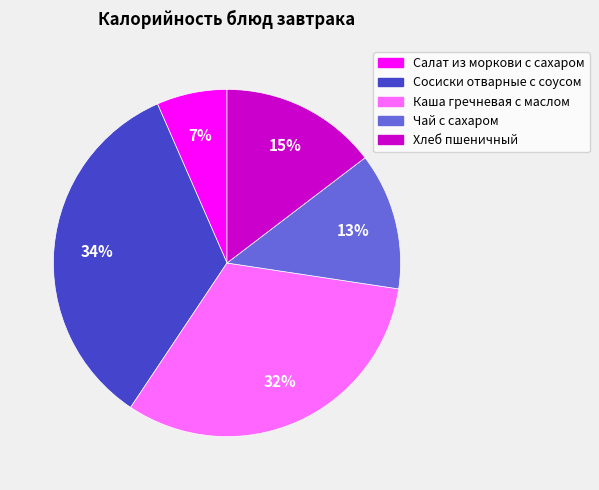

Which slice is the smallest?

Салат из моркови с сахаром